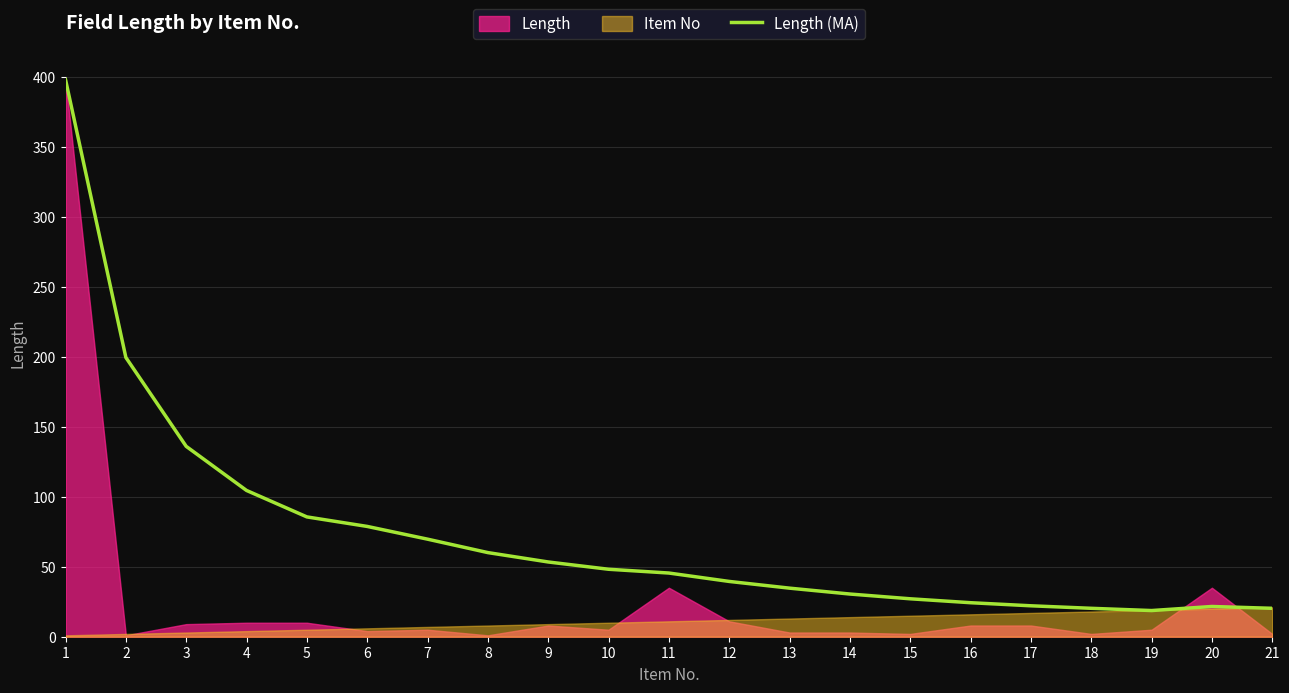

Reading right to left, extract all data points from this chart.

21=20.3	20=21.6	19=18.7	18=20.3	17=22.1	16=24.3	15=27.1	14=30.5	13=34.7	12=39.5	11=45.5	10=48.2	9=53.4	8=60.1	7=69.7	6=78.8	5=85.6	4=104.5	3=136.0	2=199.5	1=398.0